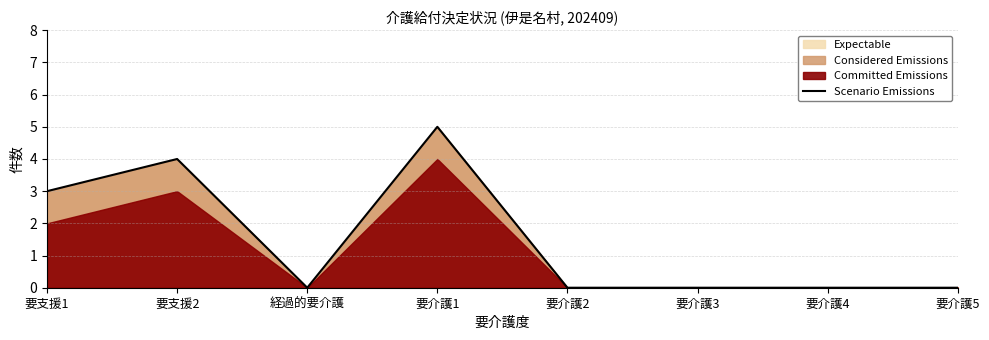

What is the difference between the maximum and second lowest values?

5